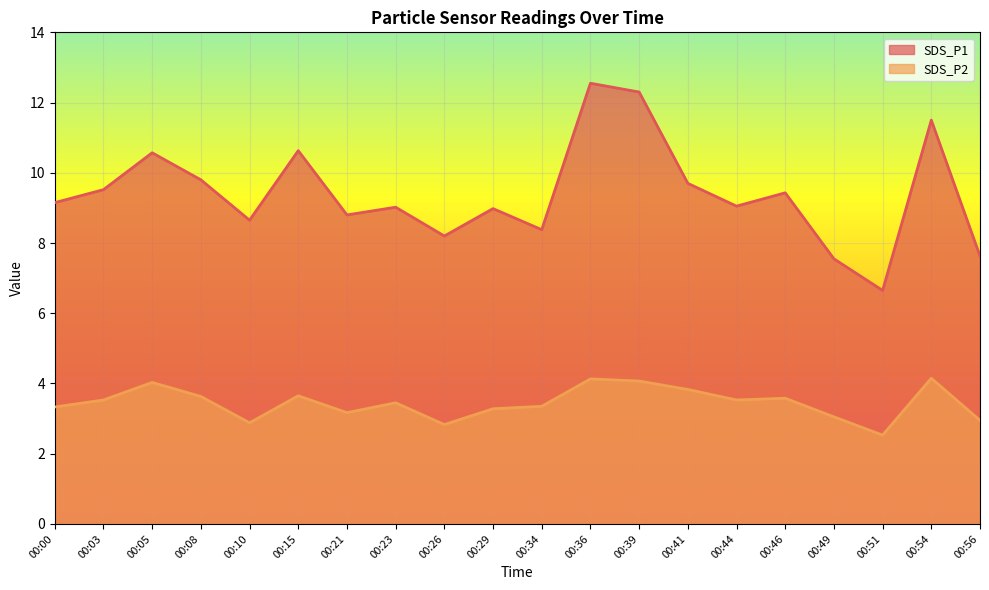

What is the sum of the SDS_P1 values at 00:29 and 00:39?

21.3